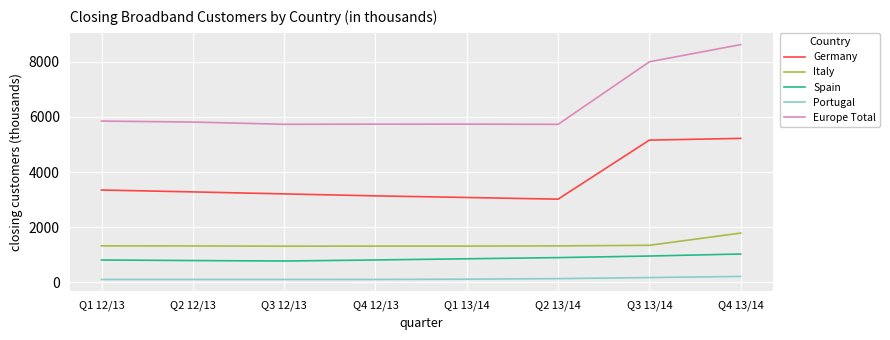

Is the value of Italy at Q4 13/14 greater than the value of Germany at Q1 12/13?

No